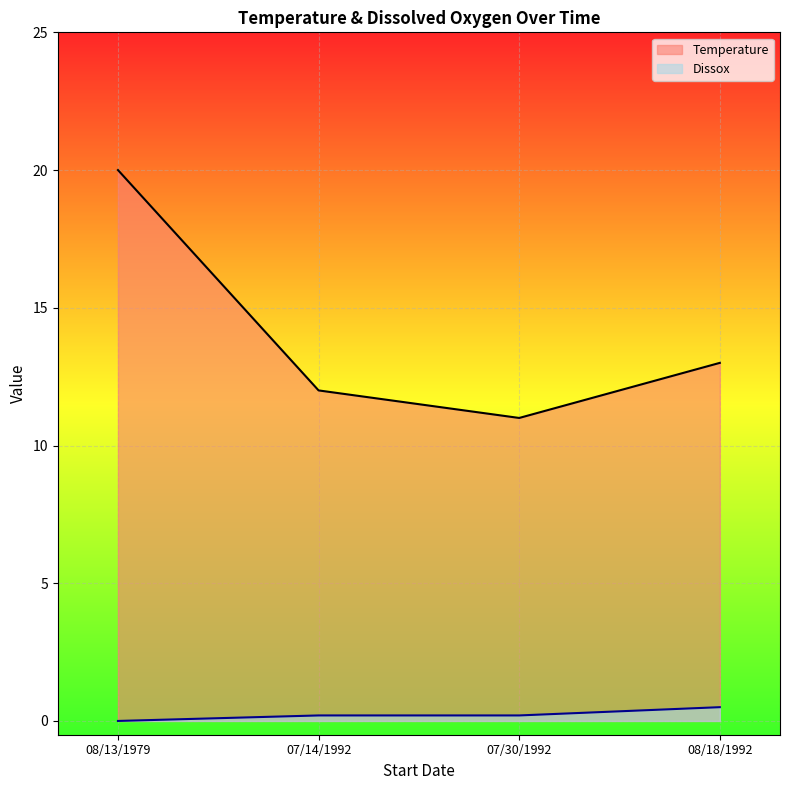

The value of Dissox at 07/14/1992 is 0.0. True or false?

False